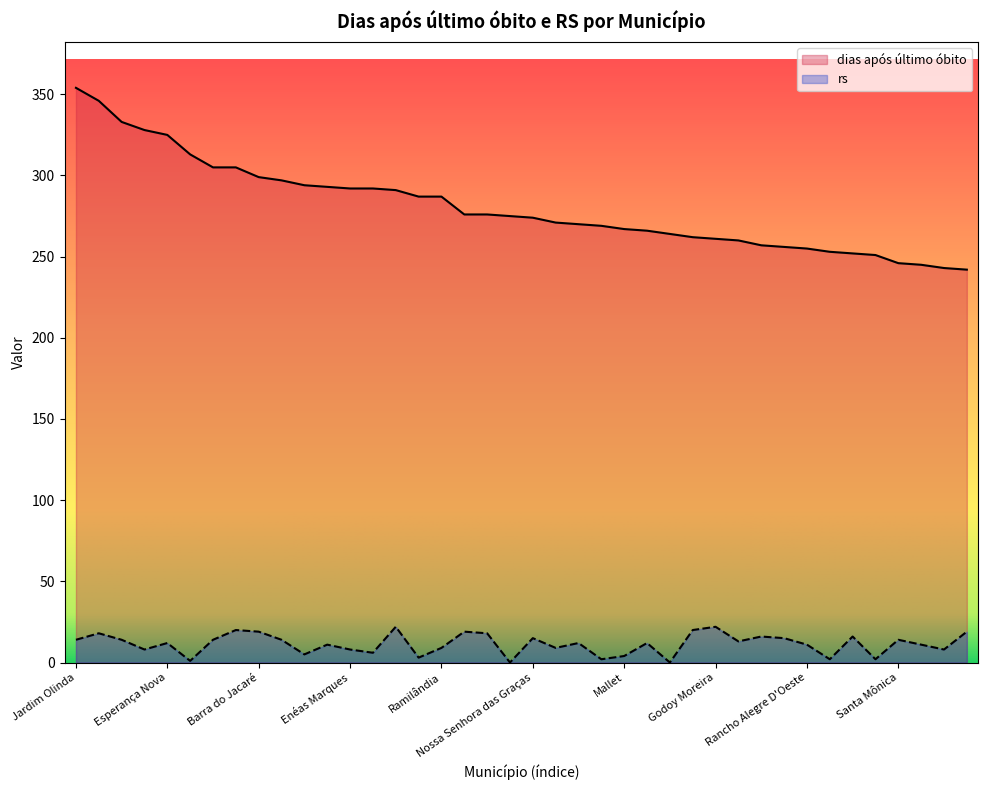

What is the lowest value of the dias após último óbito series?

242